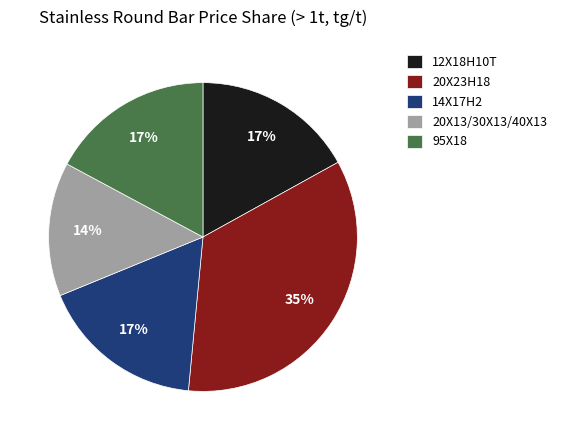

How many segments does this pie chart have?

5